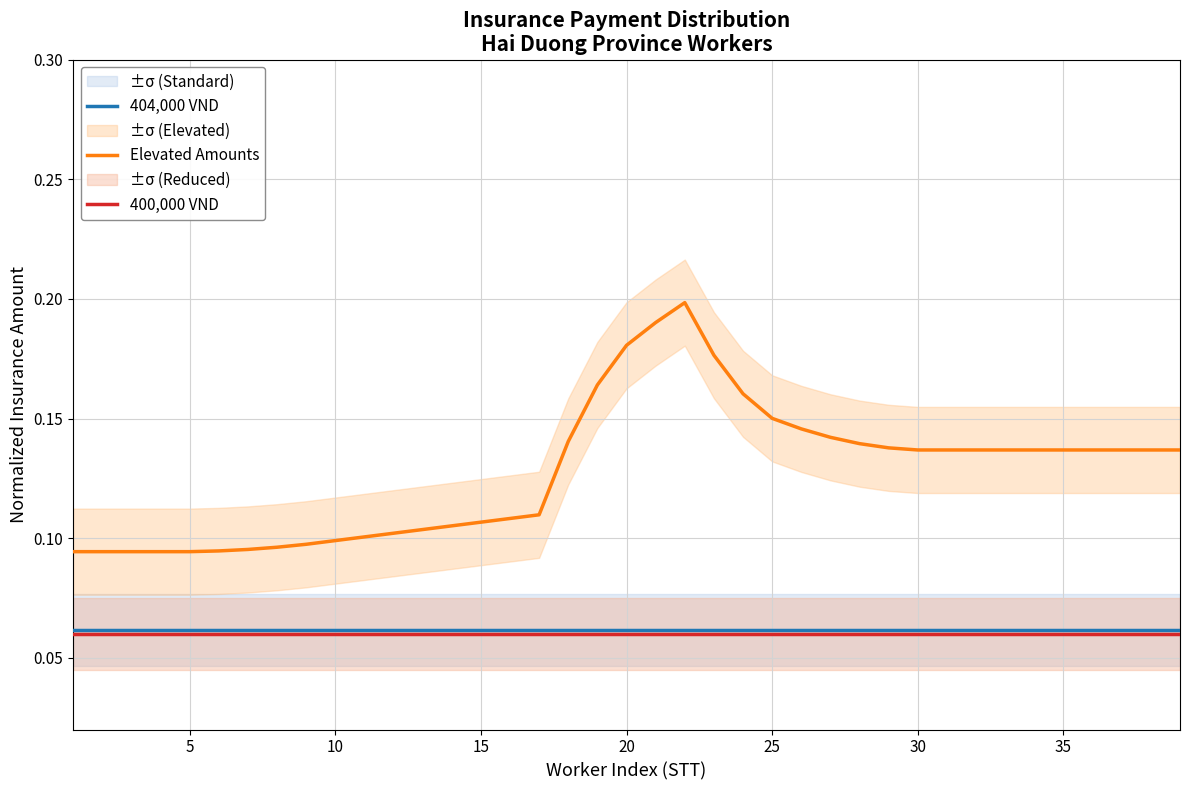

True or false: 400,000 VND and Elevated Amounts intersect in this chart.

False